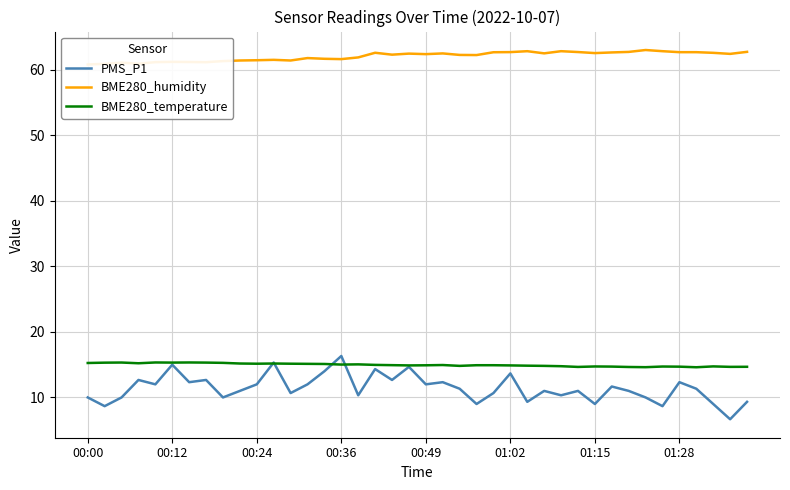

What is the smallest value displayed?

6.7